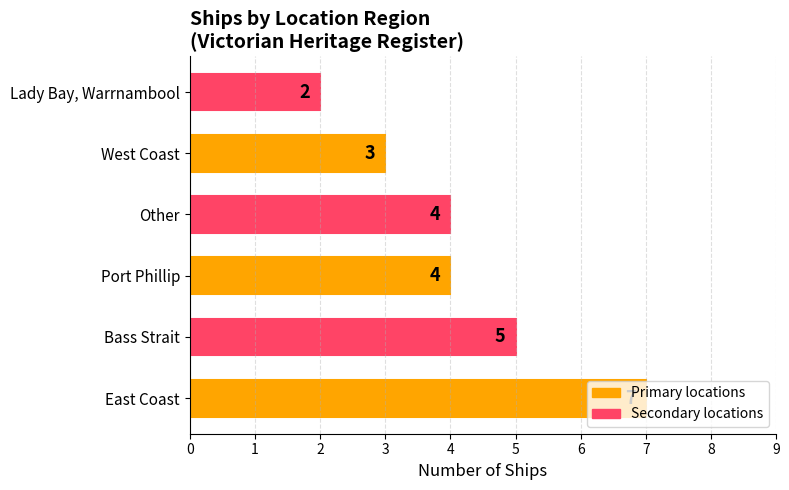

What is the sum of all values?

25